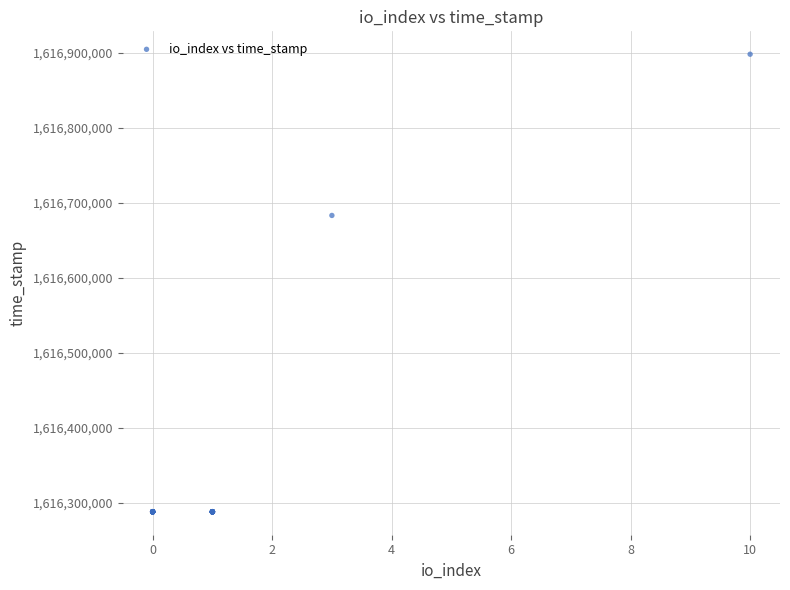

What Y value in the scatter plot is closest to 1616592762?

1616682847